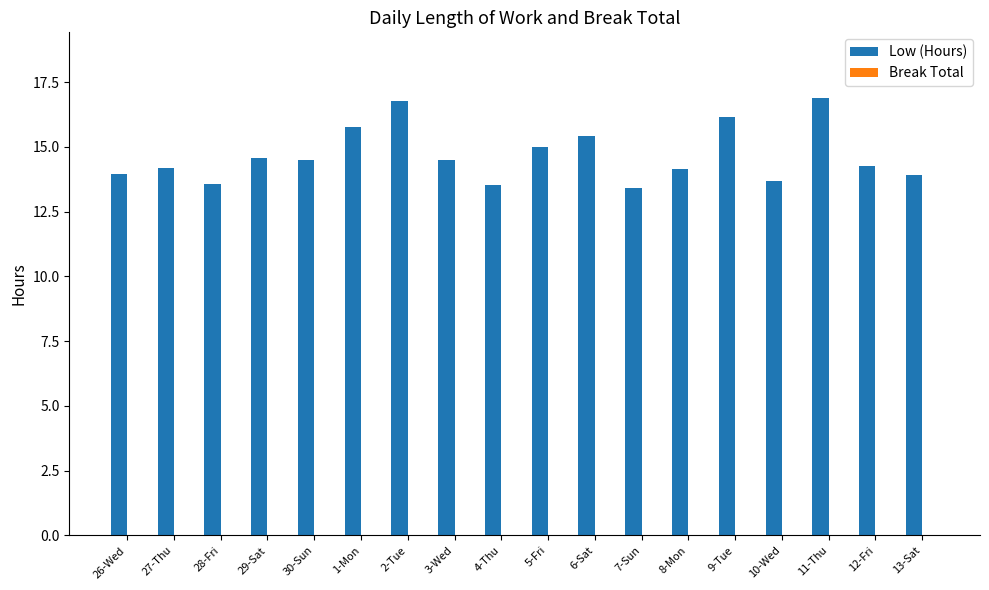

What is the maximum value shown in the chart?

16.9